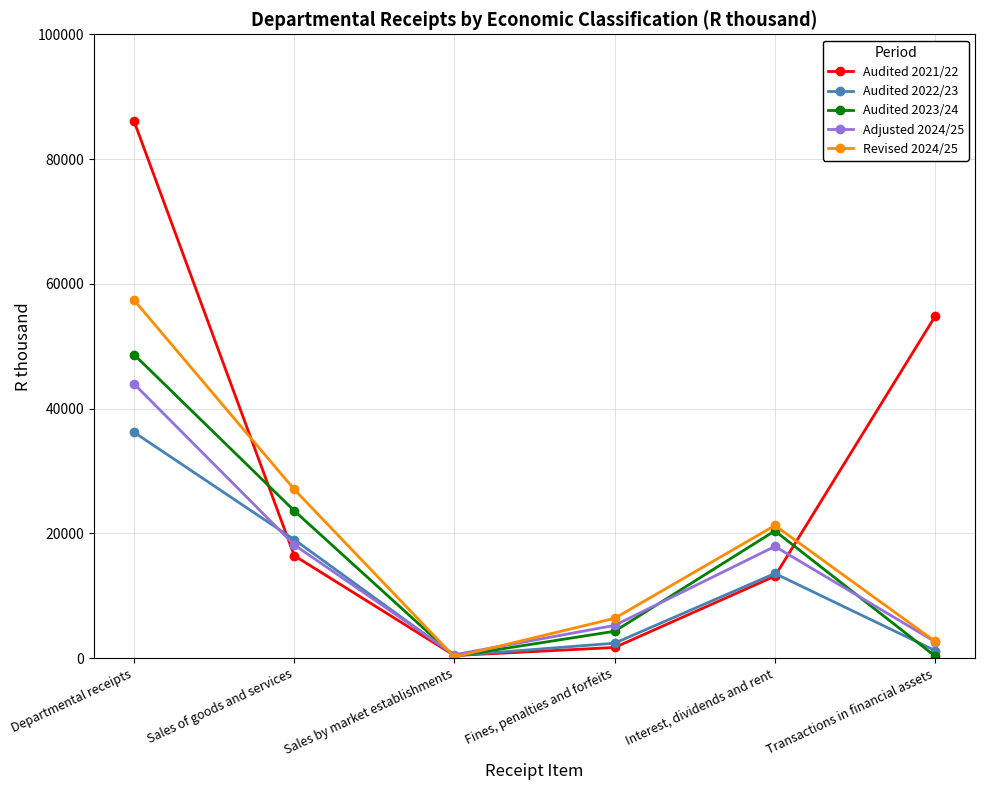

Is the value of Audited 2022/23 at Sales by market establishments greater than the value of Audited 2023/24 at Sales of goods and services?

No